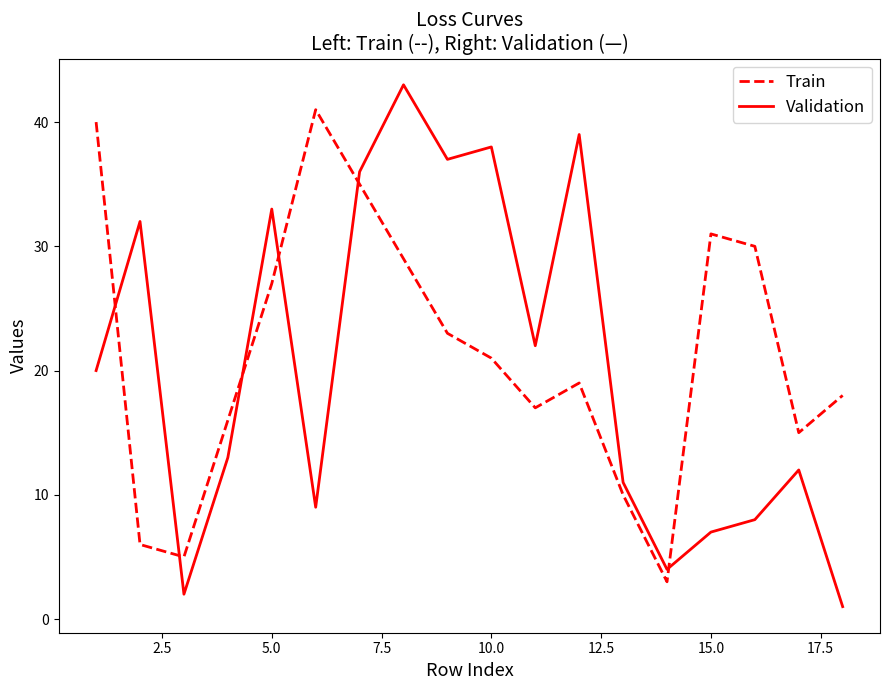

What are all the series names shown in the legend?

Train, Validation